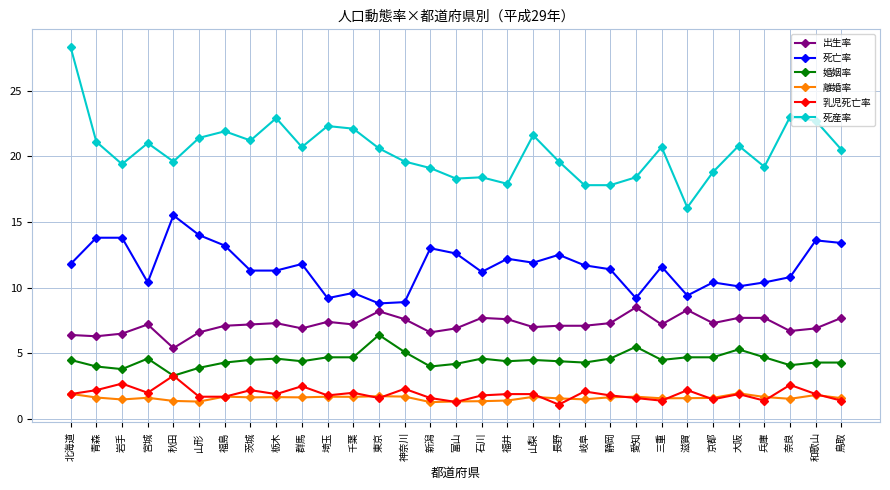

At which category does the chart reach its peak across all series?

北海道